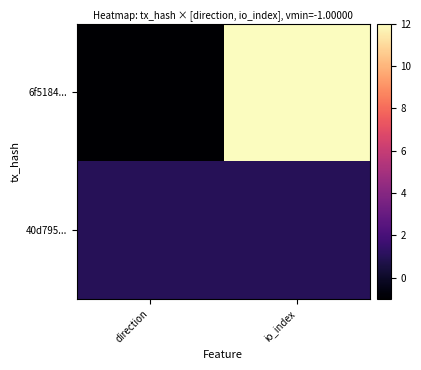

Reading left to right, extract all data points from this chart.

6f5184...: direction=-1	io_index=12
40d795...: direction=1	io_index=1